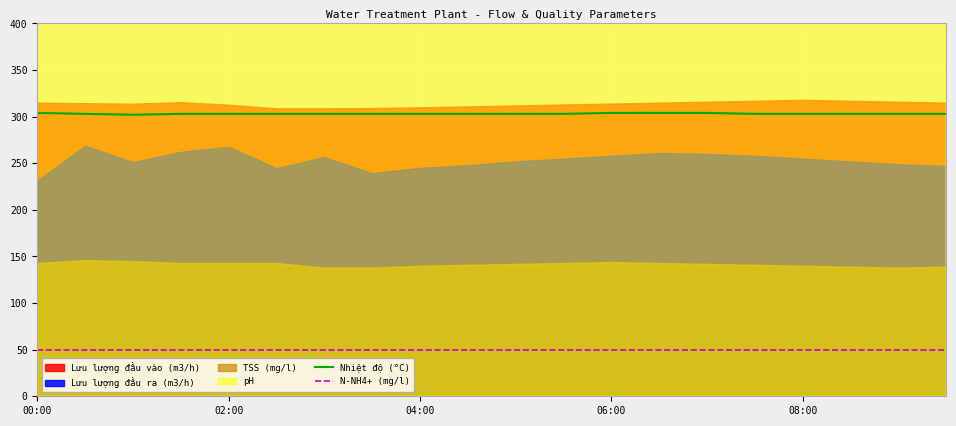

The Nhiệt độ (°C) series shows 205 at 04:00. True or false?

False